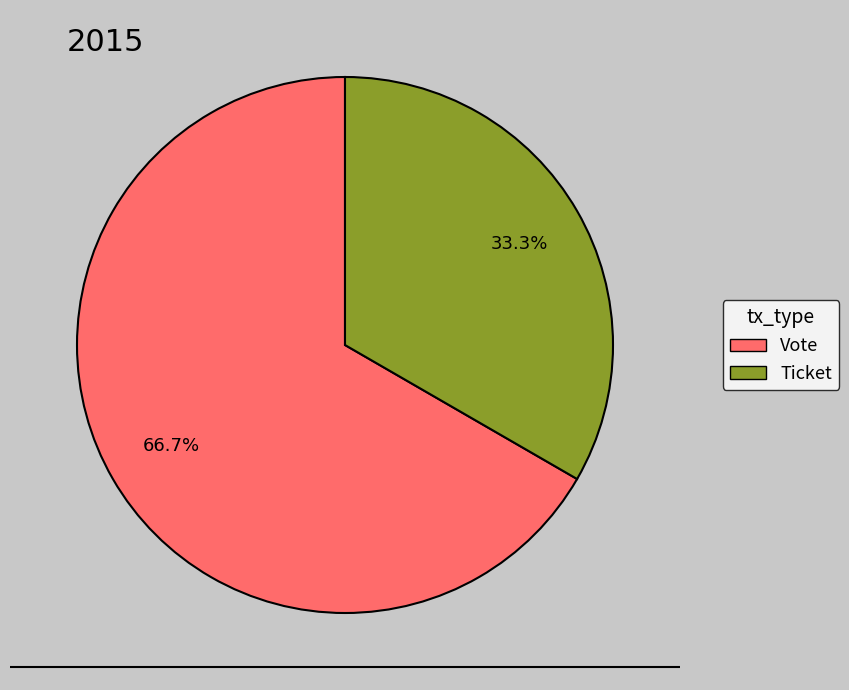

Which slice is the largest?

Vote